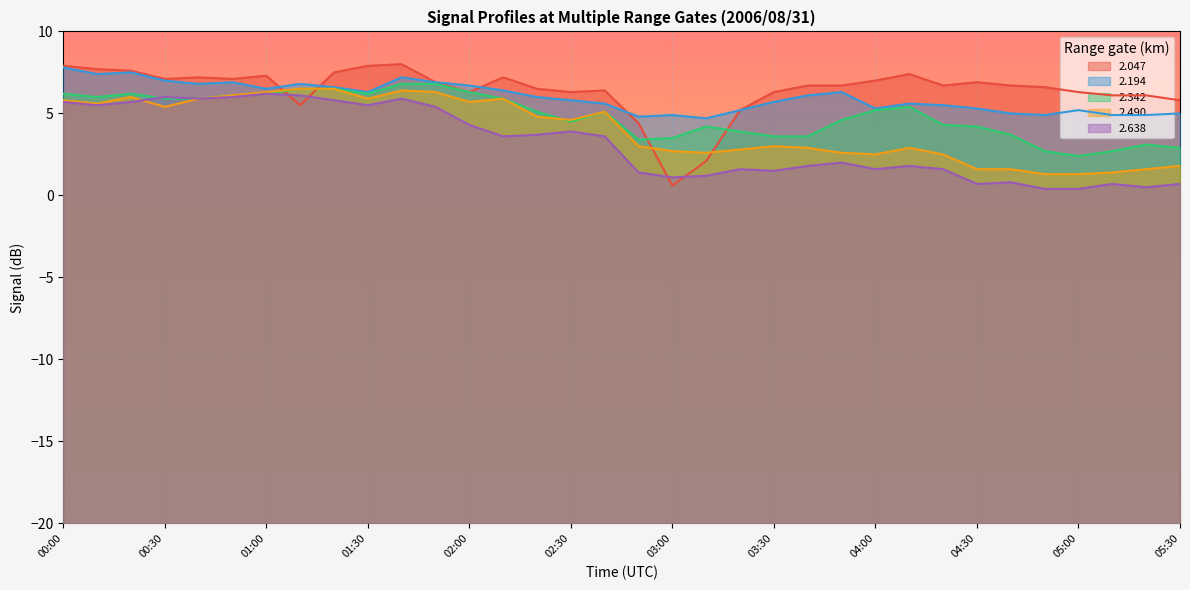

How many distinct data groups are displayed?

5